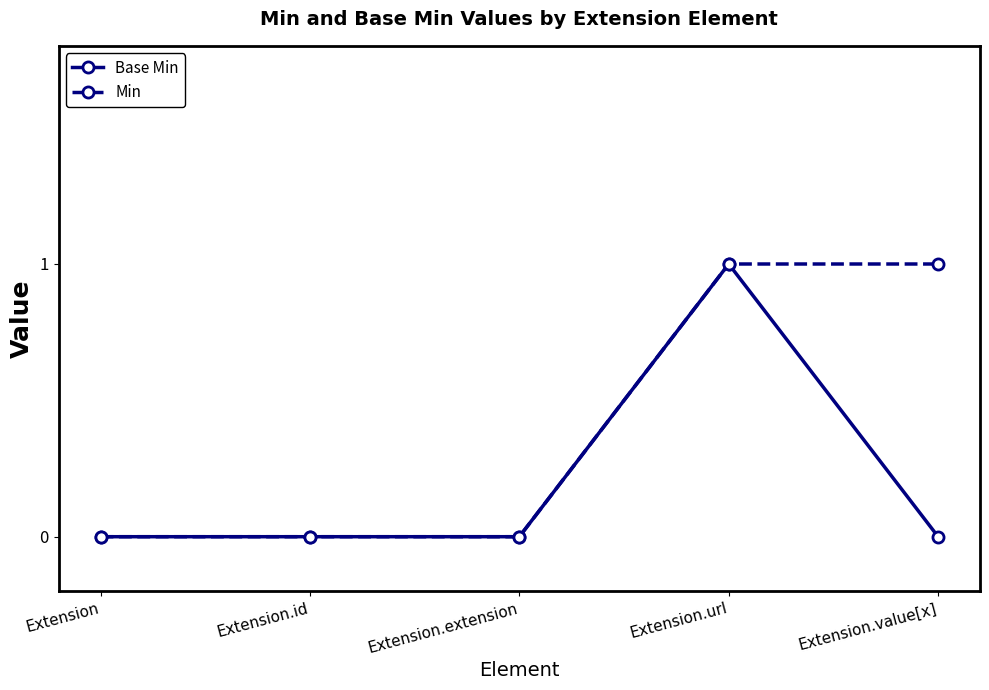

List the series in order of their overall mean, highest first.

Min, Base Min